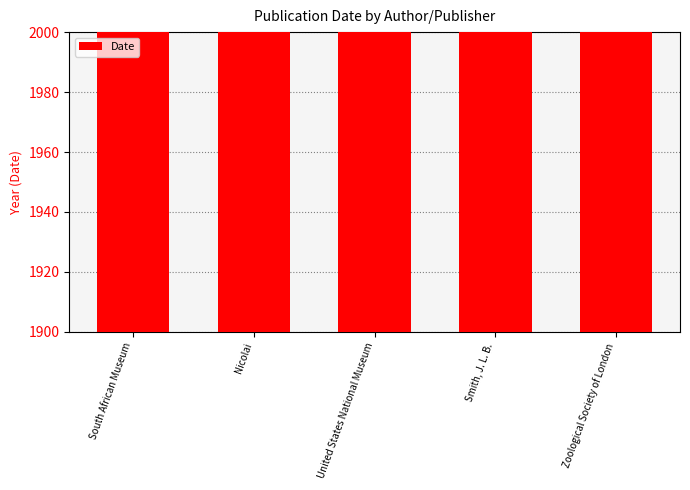

Where is the data nearest to the value 1947?

United States National Museum